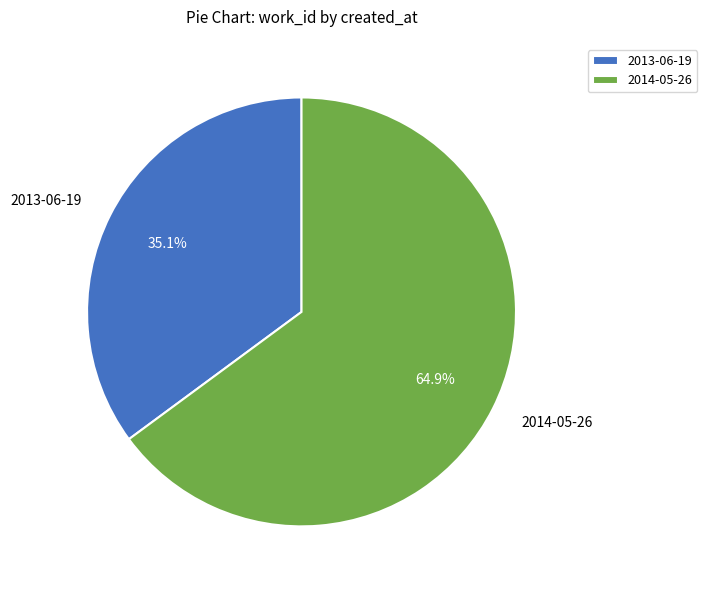

Is it true that 2014-05-26 is 65% of the pie?

True